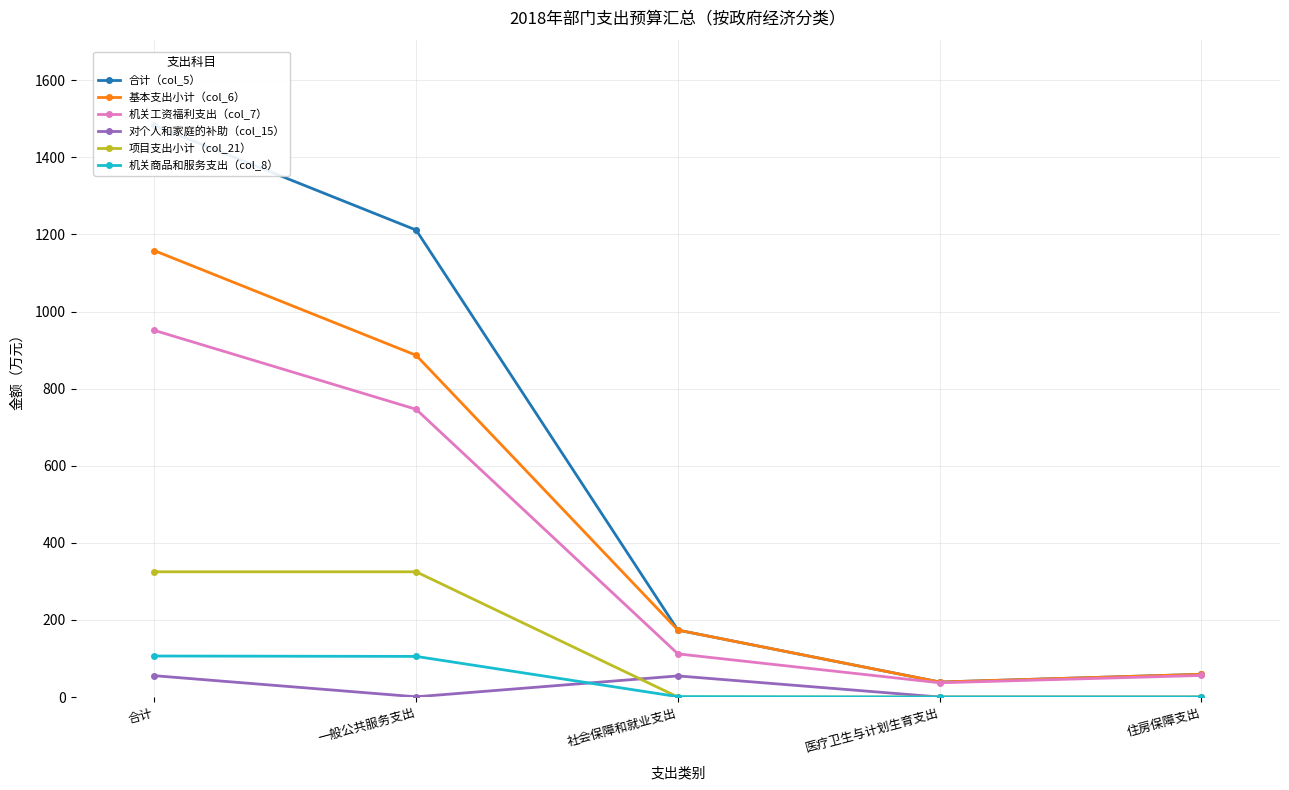

What is the difference between the highest and lowest values at 社会保障和就业支出?

173.6